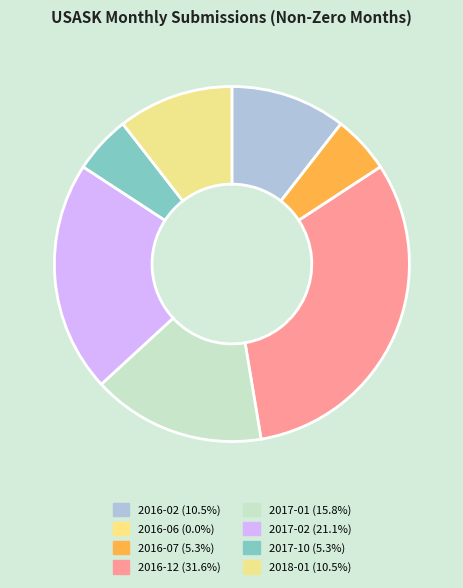

Combined, what portion of the pie is 2018-01 and 2016-07?

15.8%